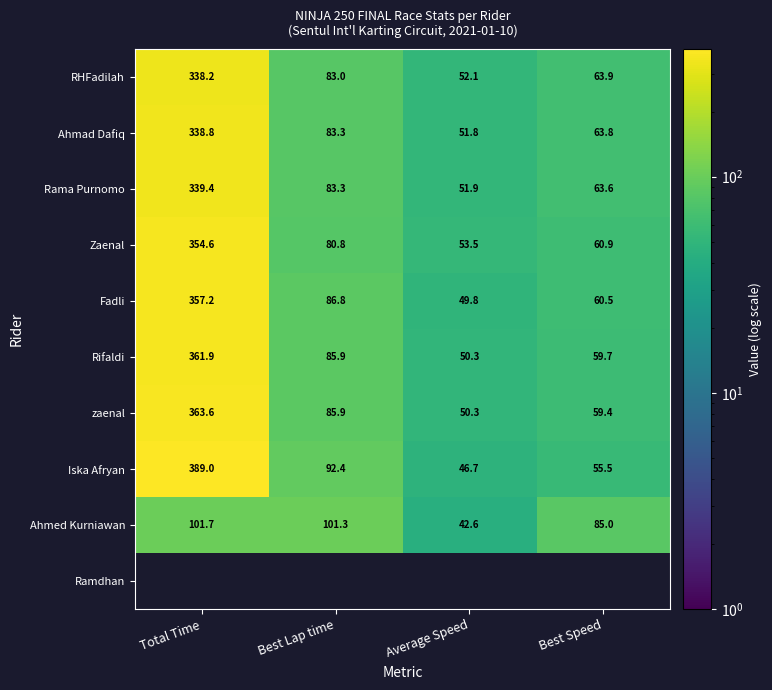

The Ahmad Dafiq series shows 535.1 at Total Time. True or false?

False